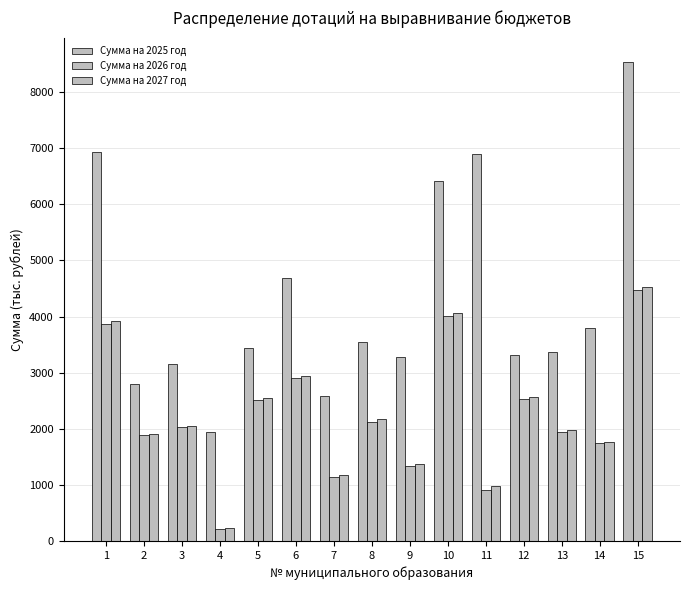

How many values in the Сумма на 2026 год series exceed 2023?

8